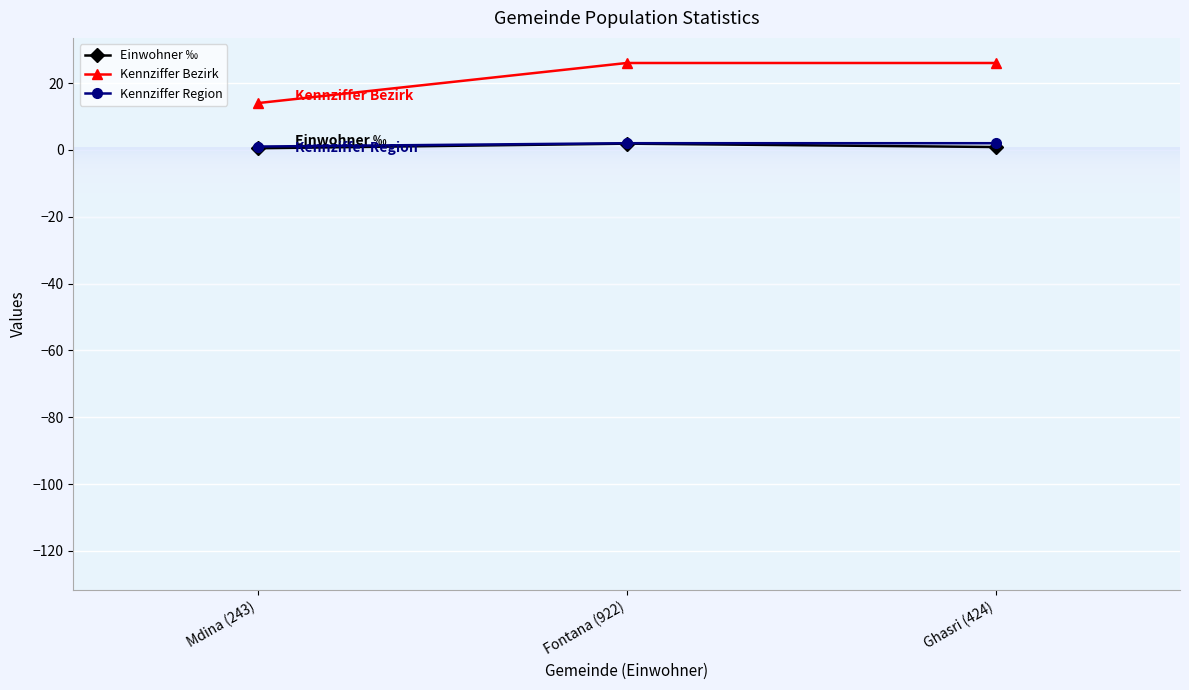

What is the label of the 1st point from the right?

Ghasri (424)